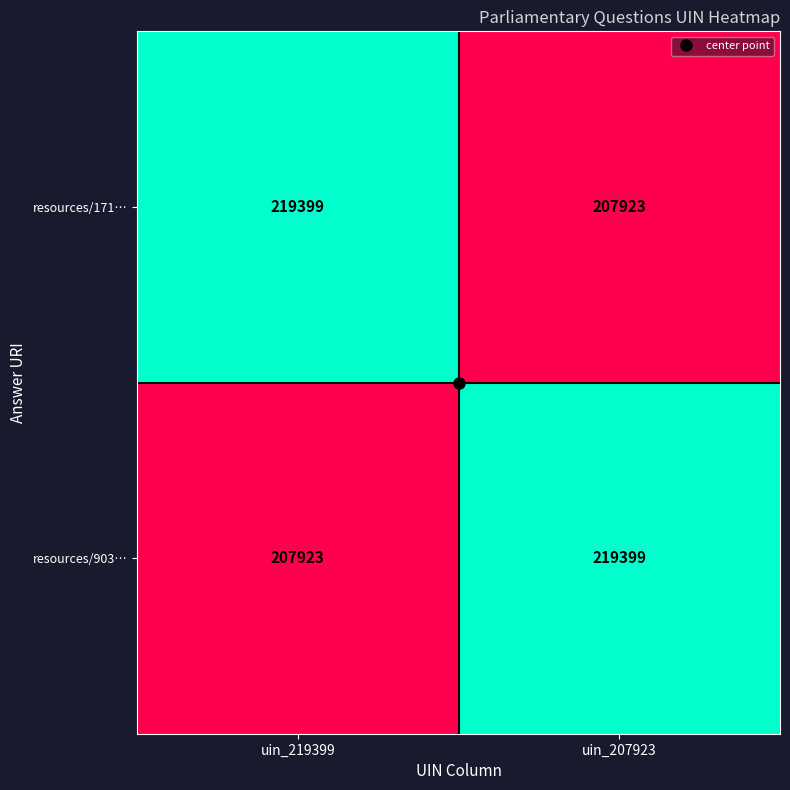

Read the resources/903… value at uin_207923, to the nearest 10.

219400